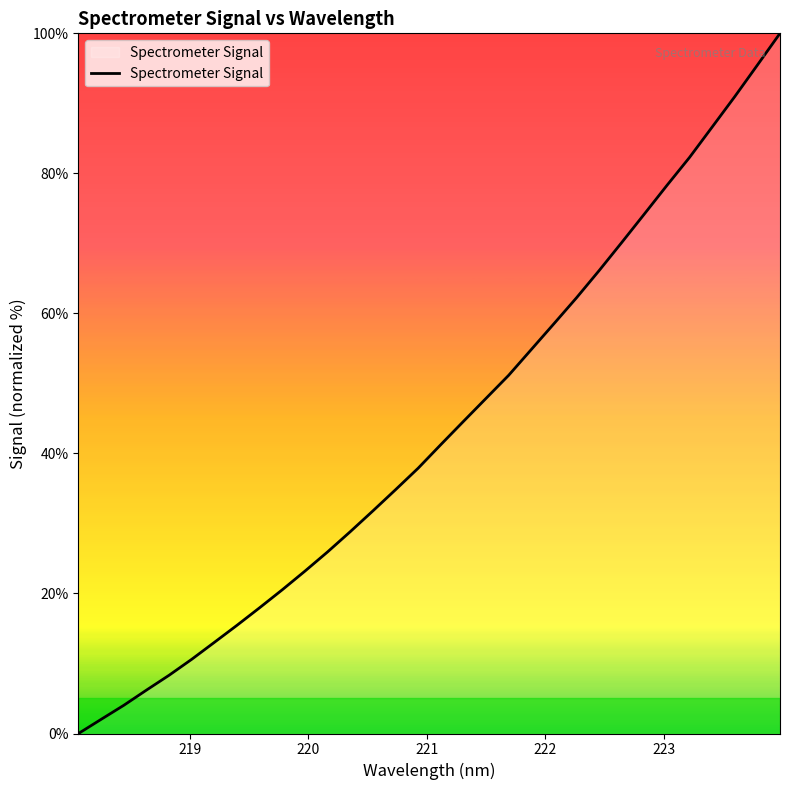

Count the number of values greater than 41.

16